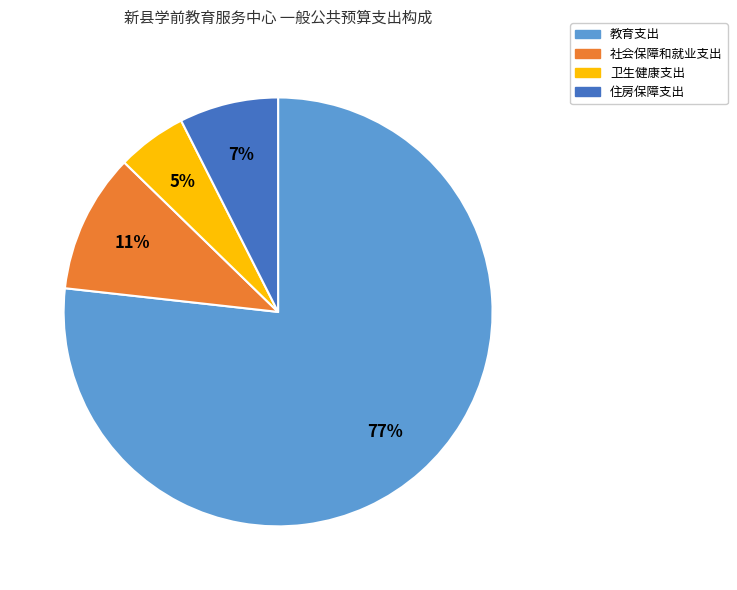

To the nearest percent, what is the average slice percentage?

25%